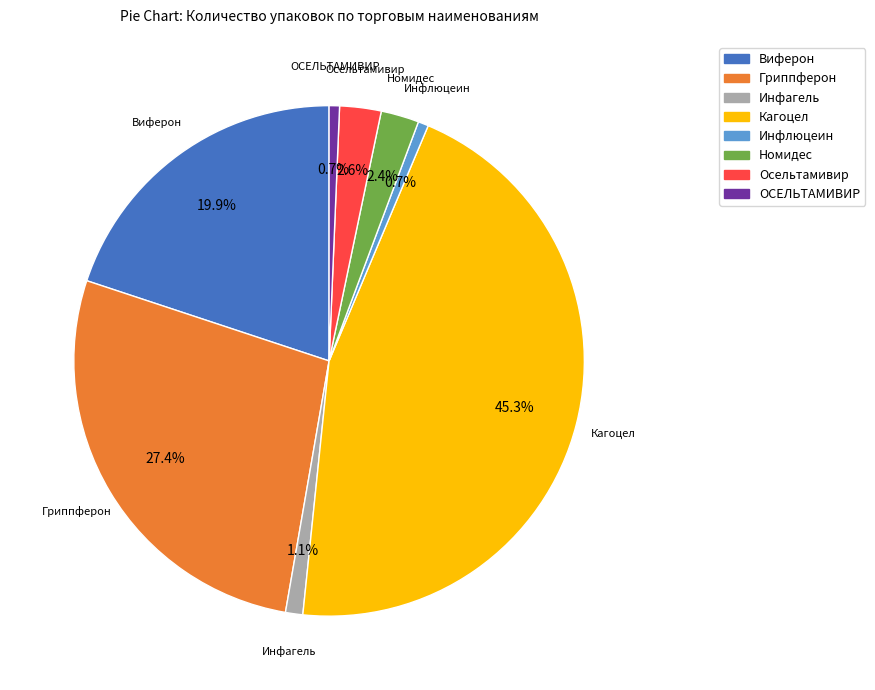

How many segments does this pie chart have?

8